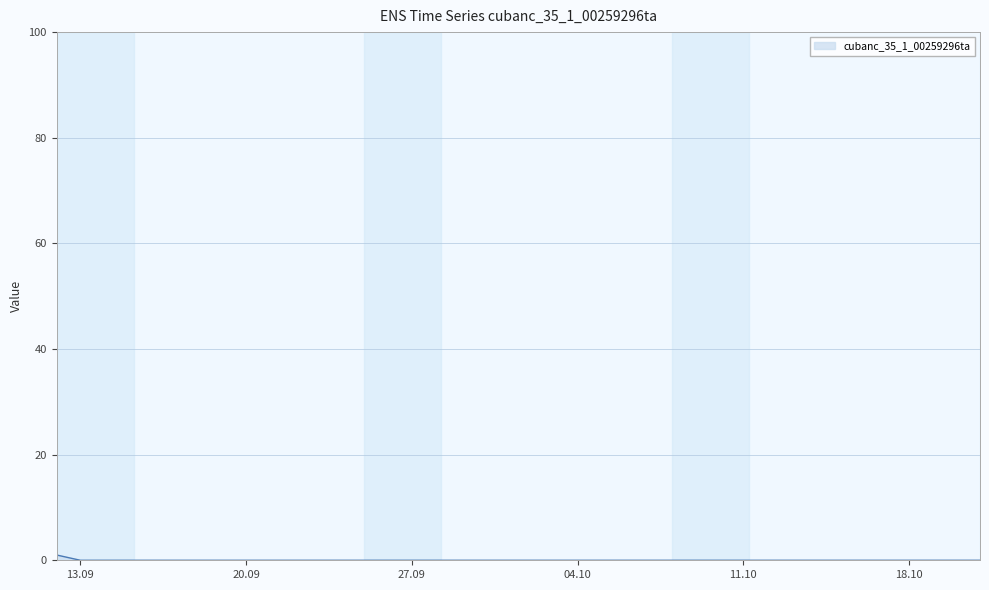

What is the label of the 7th point from the left?

2022-09-18